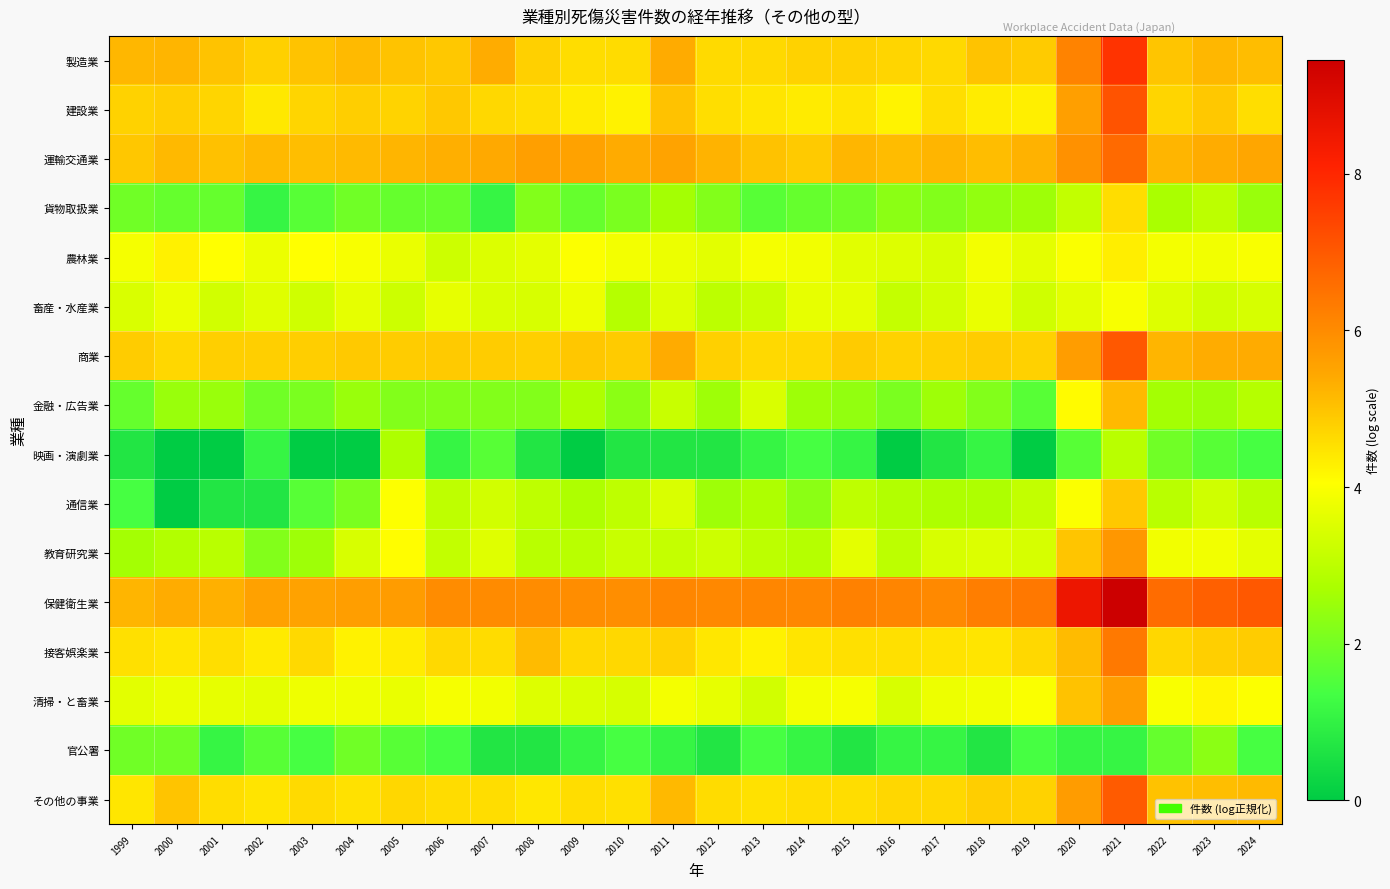

Which series changed the most between 2000 and 2006?

通信業